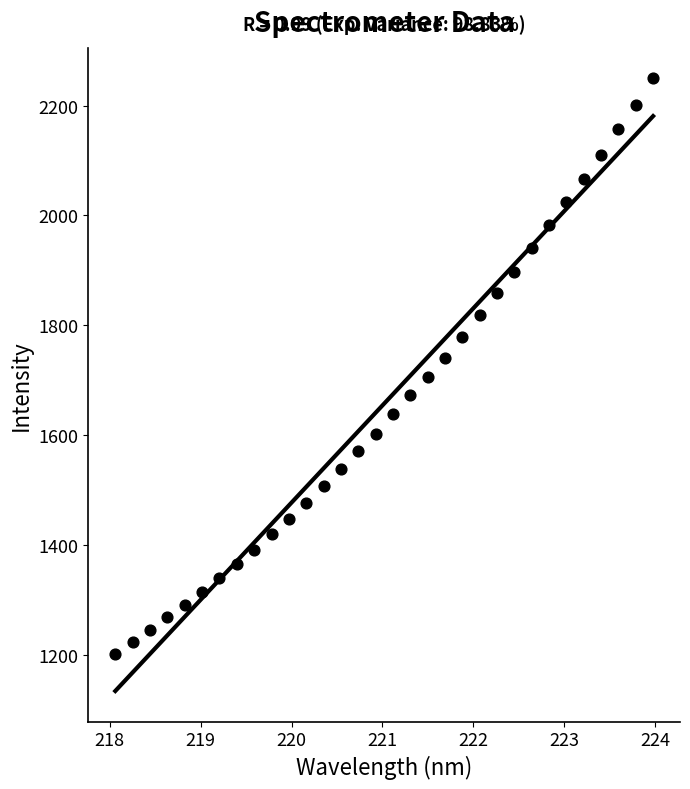

What is the range of Y values (max minus min)?

1047.8